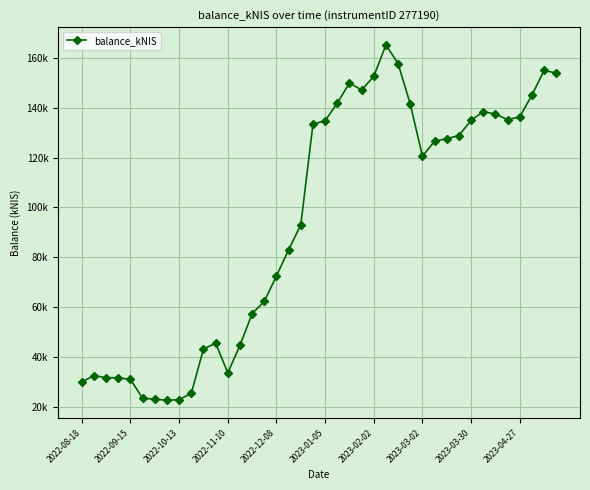

Is this an area chart (filled region under the line)?

No